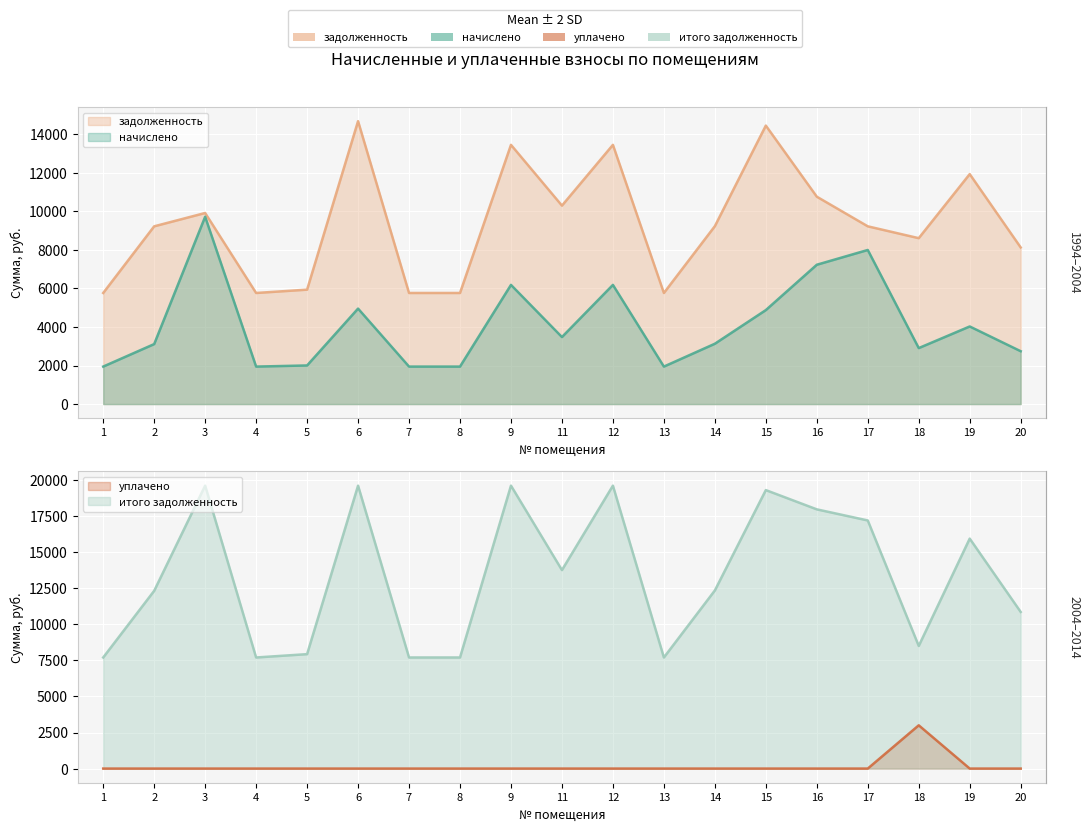

Which series has the widest spread of values?

итого задолженность